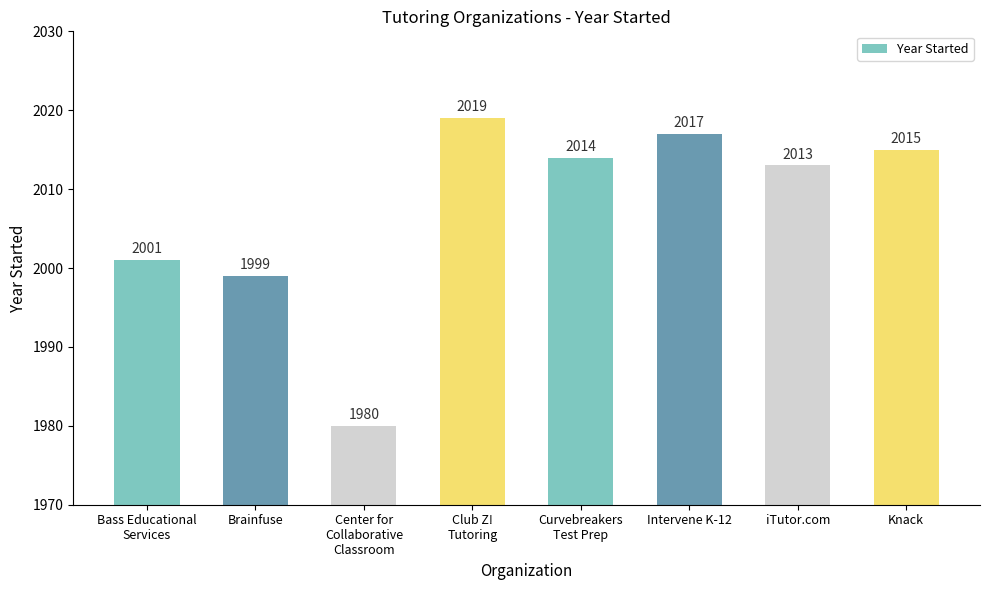

Reading right to left, what are all the values shown in this chart?

2015	2013	2017	2014	2019	1980	1999	2001